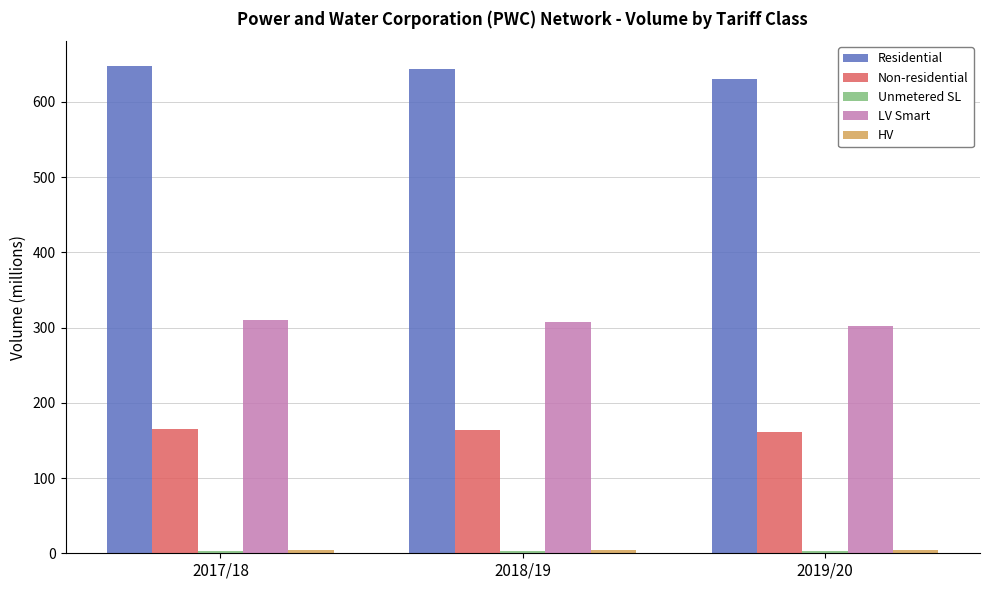

What position from the left is 2018/19?

2